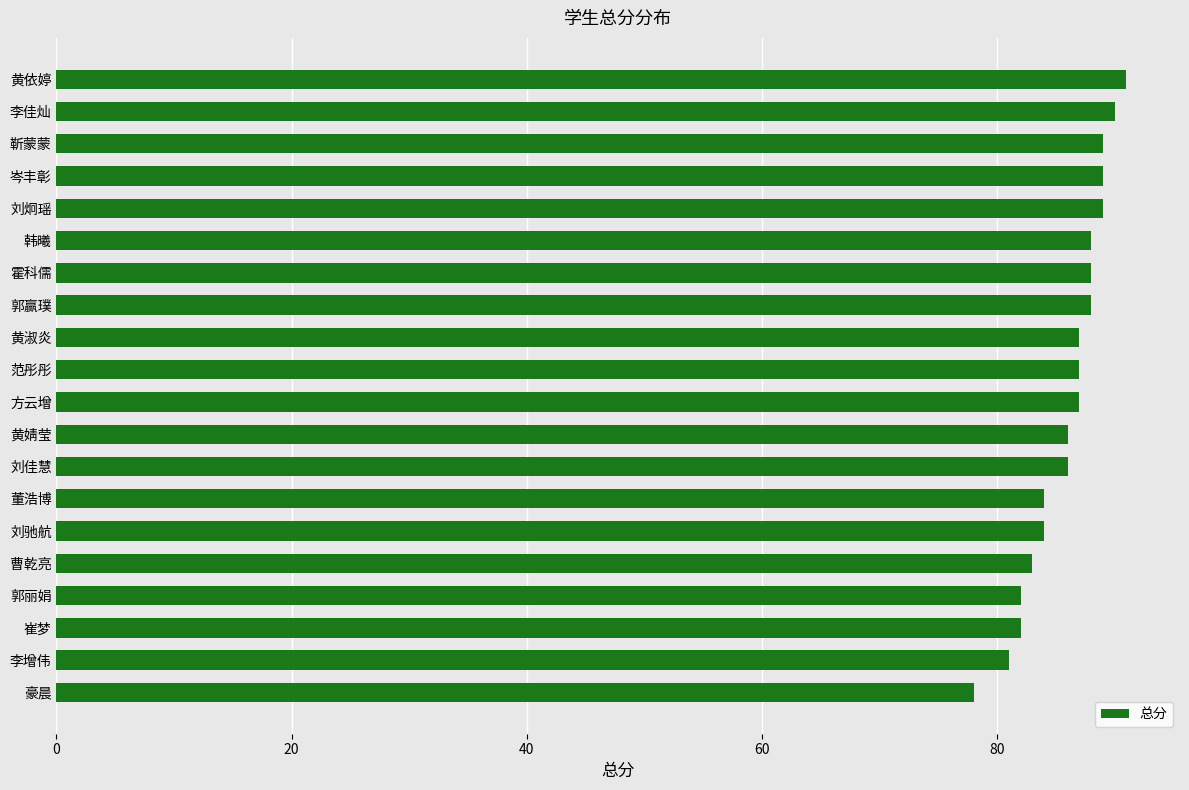

What is the sum of all values?

1719